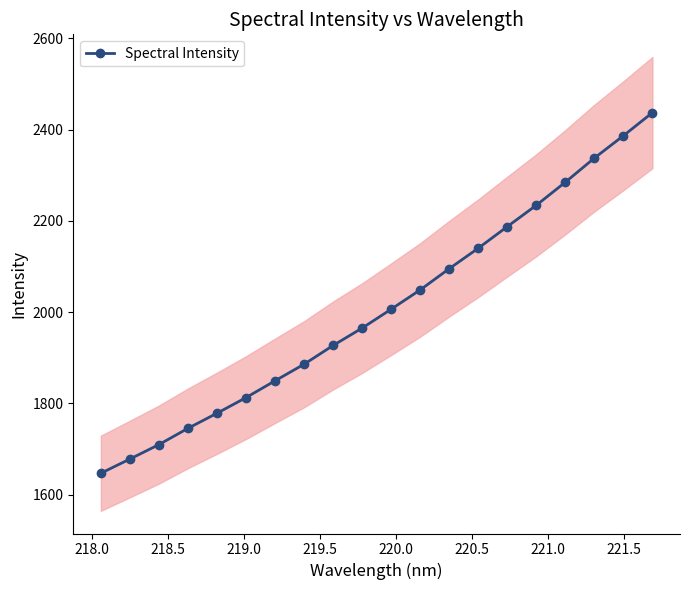

True or false: Spectral Intensity has more than 2 interior local peaks.

False